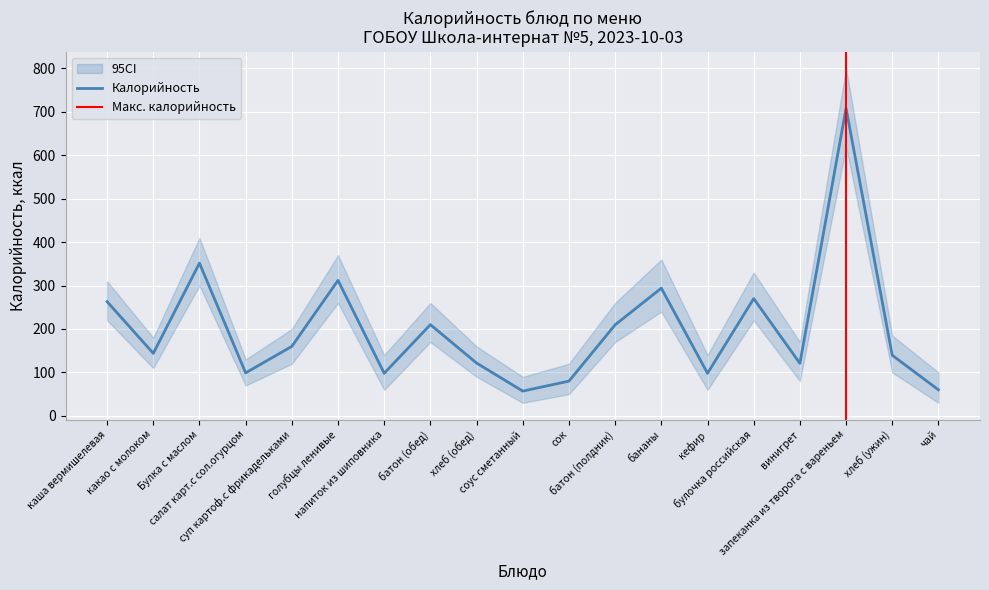

Reading left to right, extract all data points from this chart.

263.0	144.0	351.6	99.0	160.0	312.0	98.0	210.0	121.6	57.0	80.0	209.6	294.0	98.0	270.0	121.0	708.0	139.5	60.0